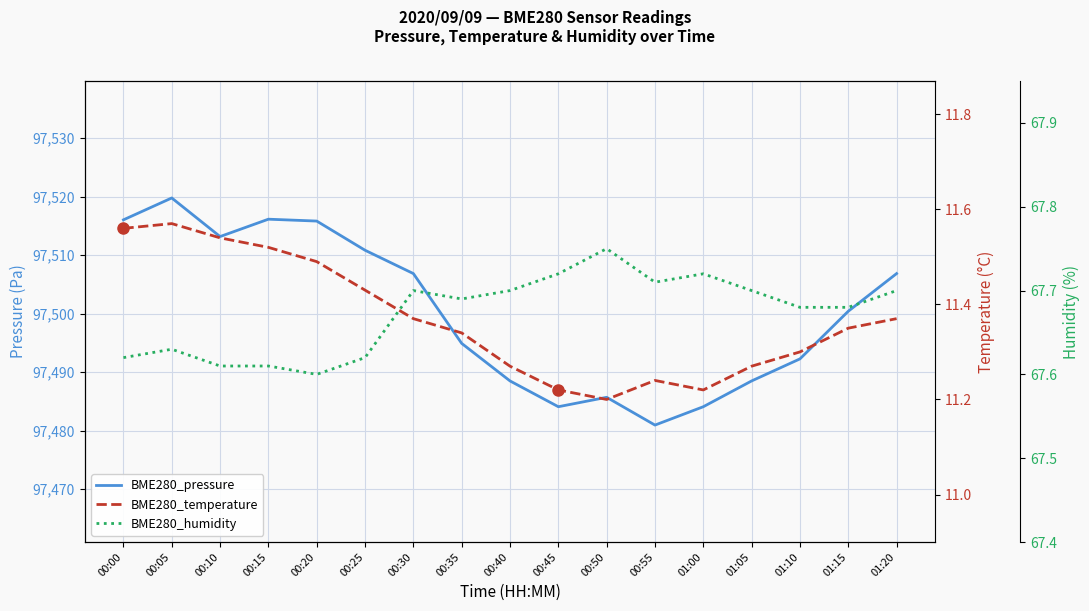

What is the sum of the BME280_temperature values at 00:50 and 00:20?

22.7